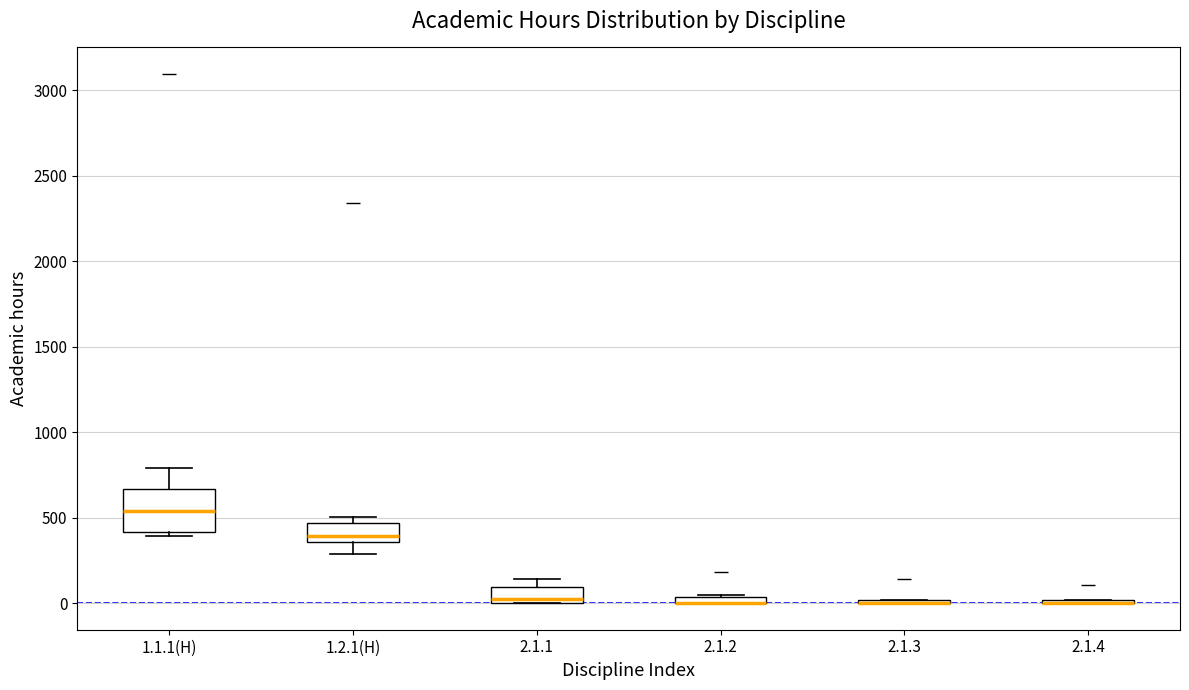

Which box is the tallest, from its lower edge to its upper edge?

1.1.1(Н)